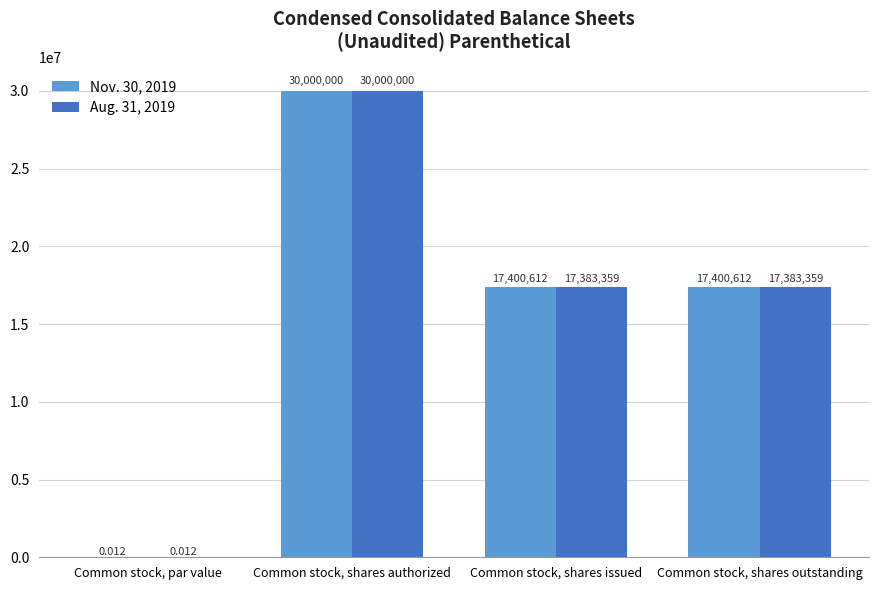

At which category is the sum across all series the highest?

Common stock, shares authorized